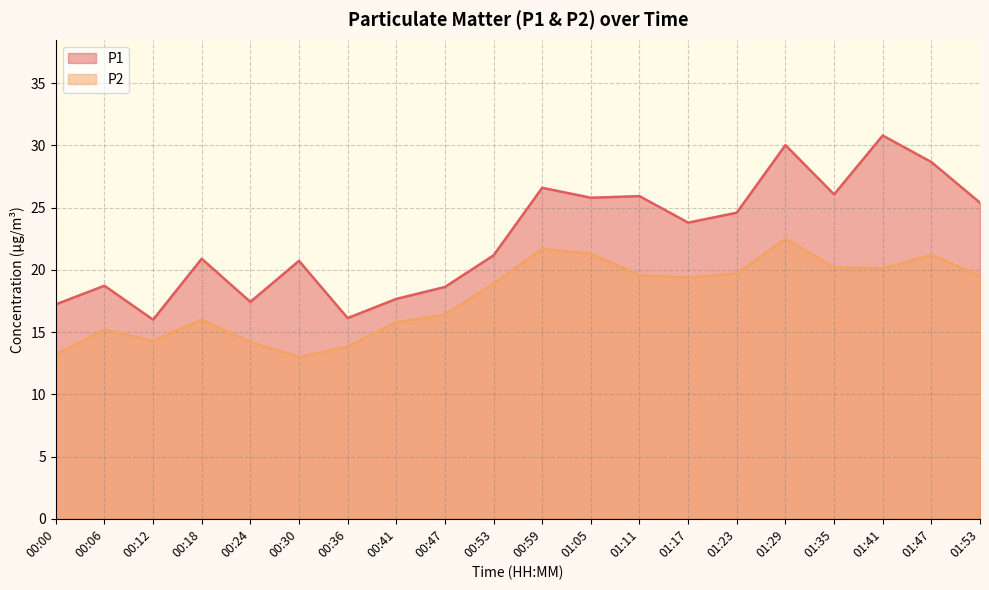

What is the maximum value shown in the chart?

30.8